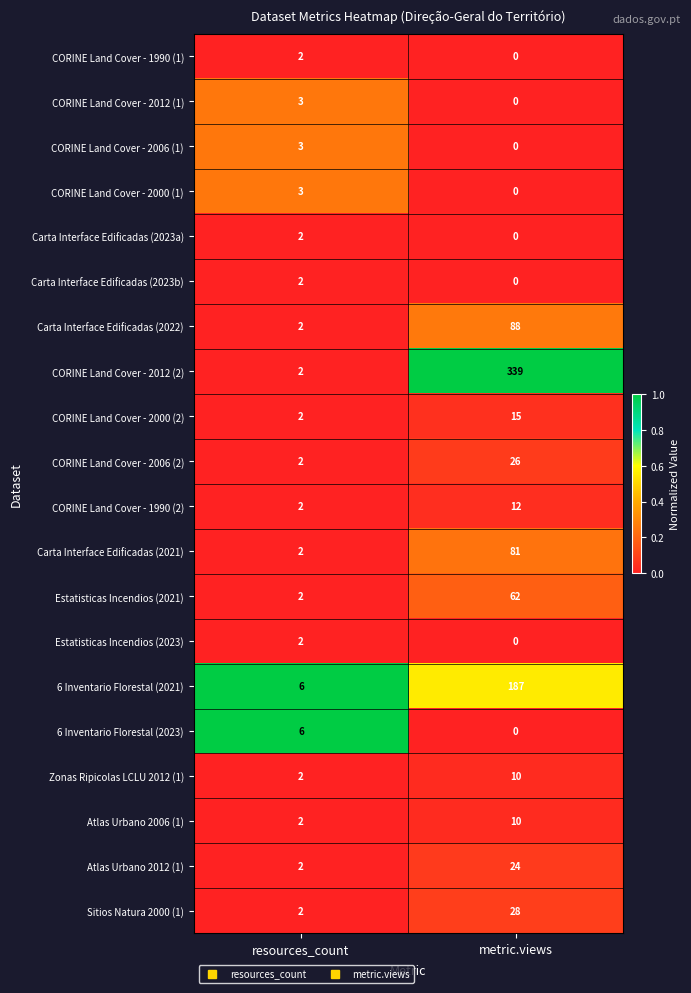

List the labels in order of Atlas Urbano 2012 (1) value, smallest first.

resources_count, metric.views